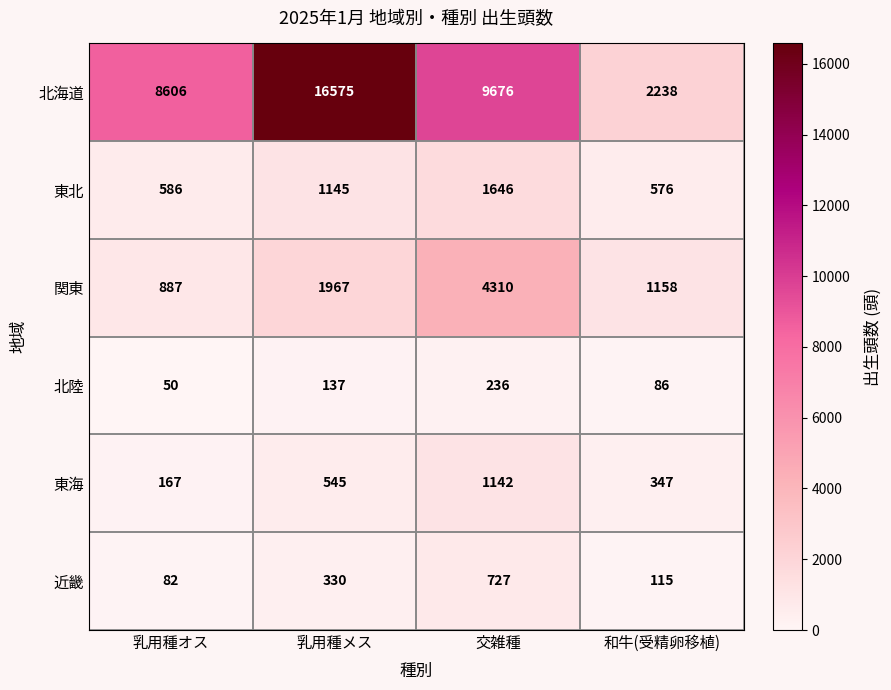

What is the greatest value displayed?

16575